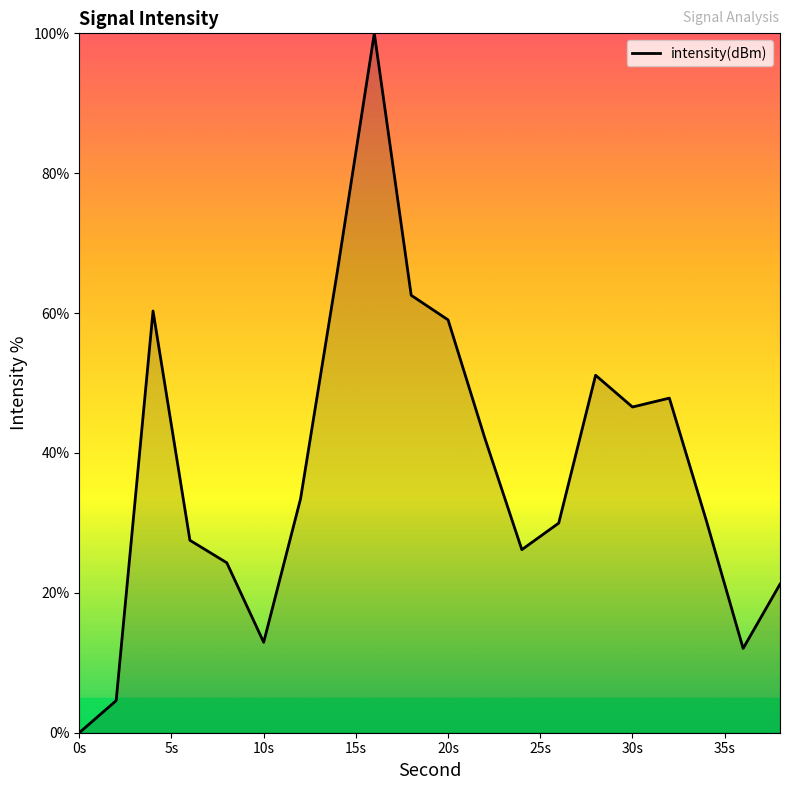

What is the difference between the maximum and minimum values?

100.0